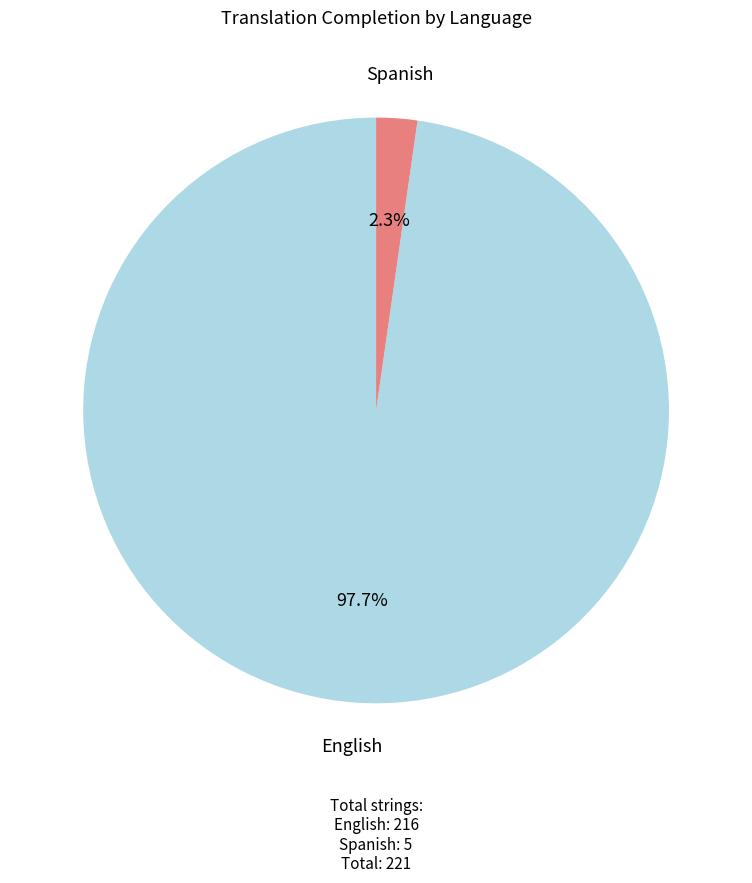

What percentage is the Spanish slice, to the nearest percent?

2%